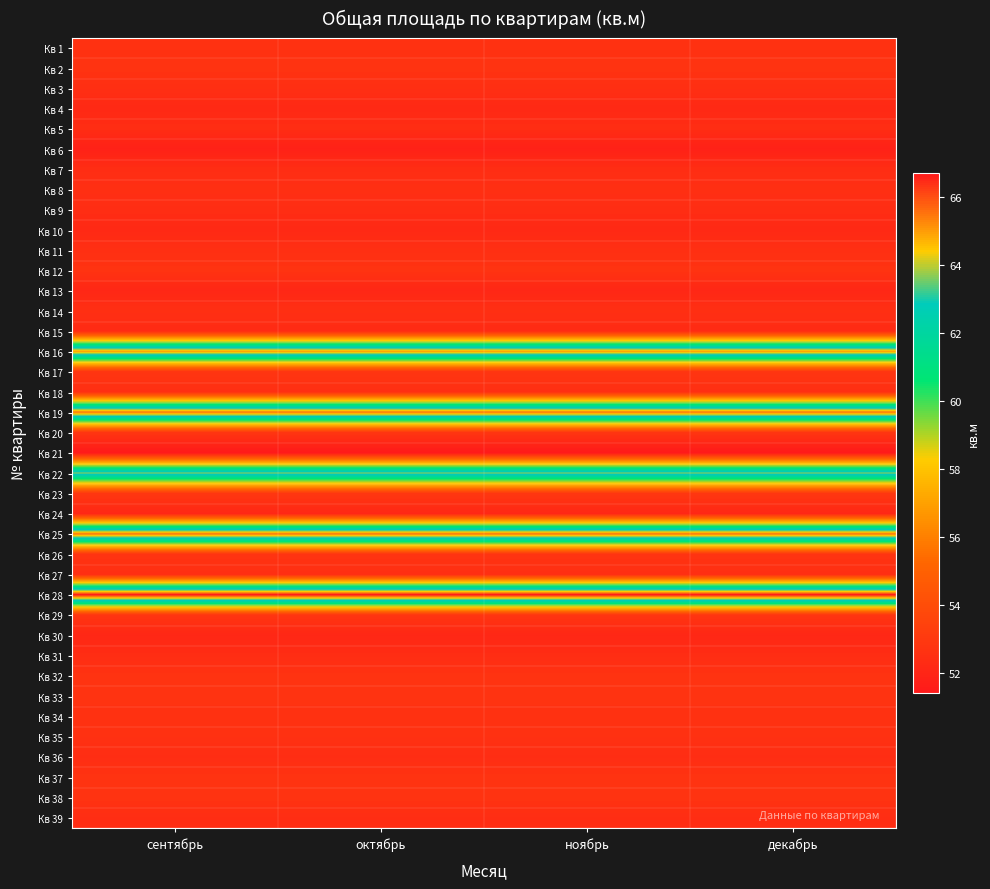

Which label corresponds to the largest value in the chart?

сентябрь